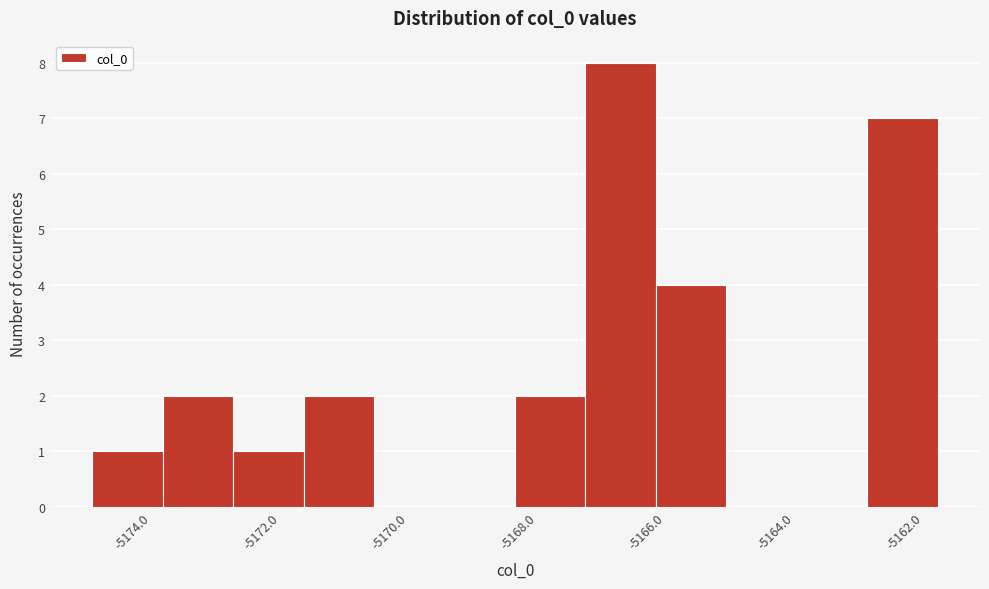

Reading left to right, list every bar in this chart as the range it spans on the x-axis followed by its height. Neither the bar edges nor the heights are printed on the chart, so give them approximately, as read against the axes.

-5175.0 to -5173.8: 1
-5173.8 to -5172.8: 2
-5172.8 to -5171.6: 1
-5171.6 to -5170.6: 2
-5170.6 to -5169.4: 0
-5169.4 to -5168.4: 0
-5168.4 to -5167.2: 2
-5167.2 to -5166.2: 8
-5166.2 to -5165.0: 4
-5165.0 to -5164.0: 0
-5164.0 to -5162.8: 0
-5162.8 to -5161.8: 7